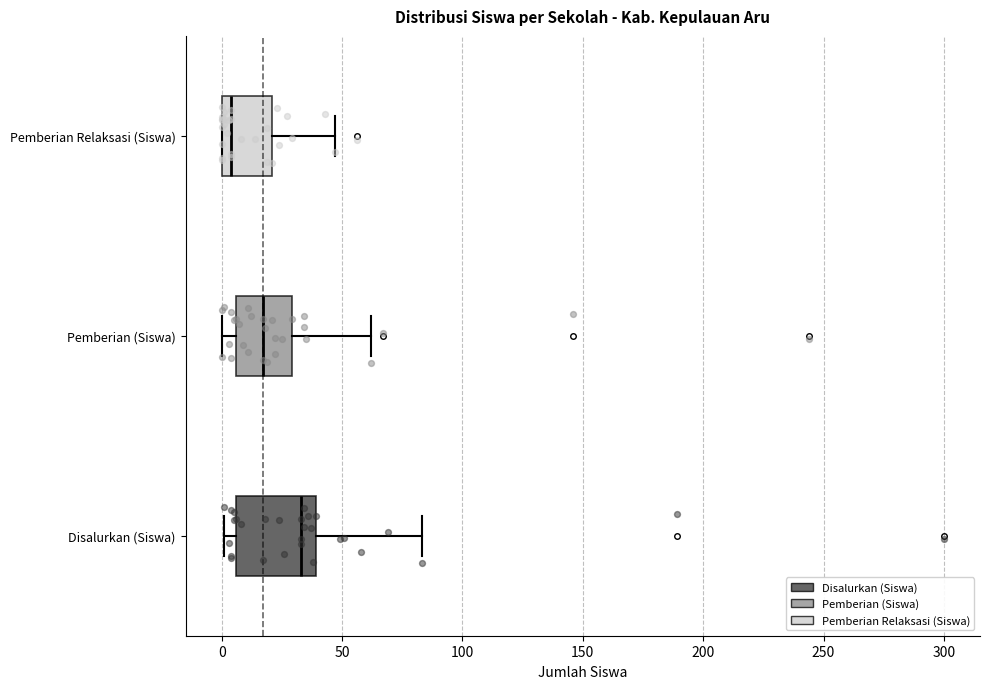

Reading bottom to top, read every box against the x-axis: the position of its median line, the range the box covers, and the ends of its whiskers. The values are not printed on the chart, so give them approximately, as read against the axis.

Disalurkan (Siswa): median 35, box 5 to 40, whiskers 0 to 85
Pemberian (Siswa): median 15, box 5 to 30, whiskers 0 to 60
Pemberian Relaksasi (Siswa): median 5, box 0 to 20, whiskers 0 to 45